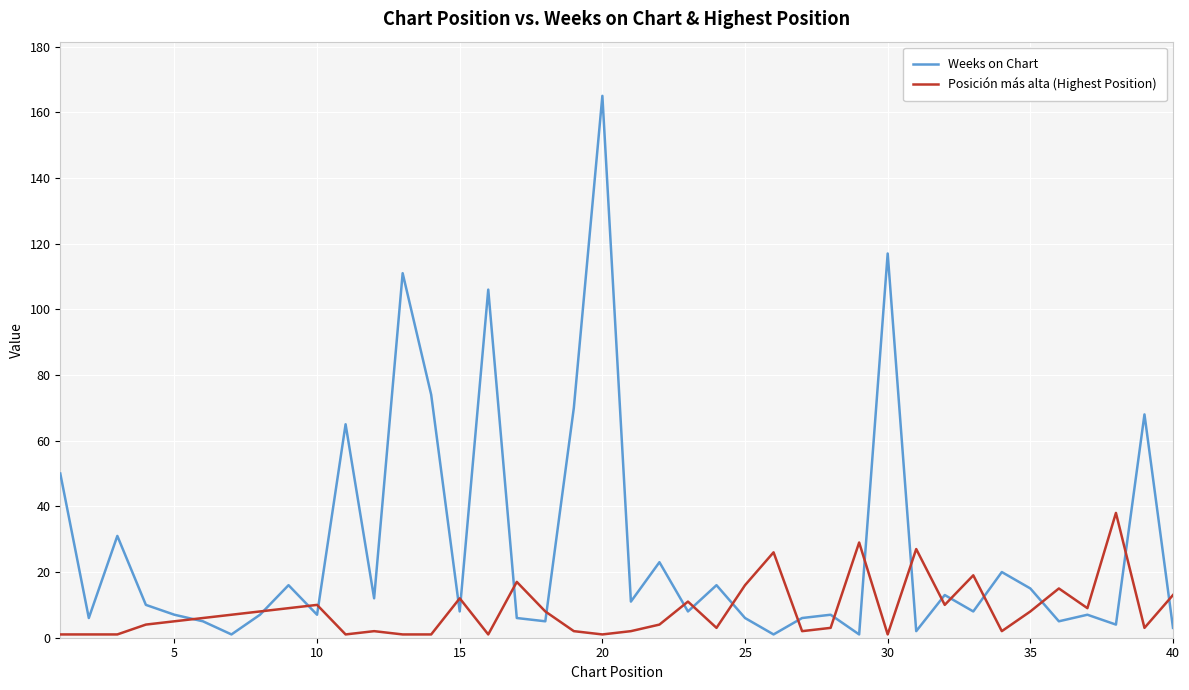

Which series has the largest total across all categories?

Weeks on Chart